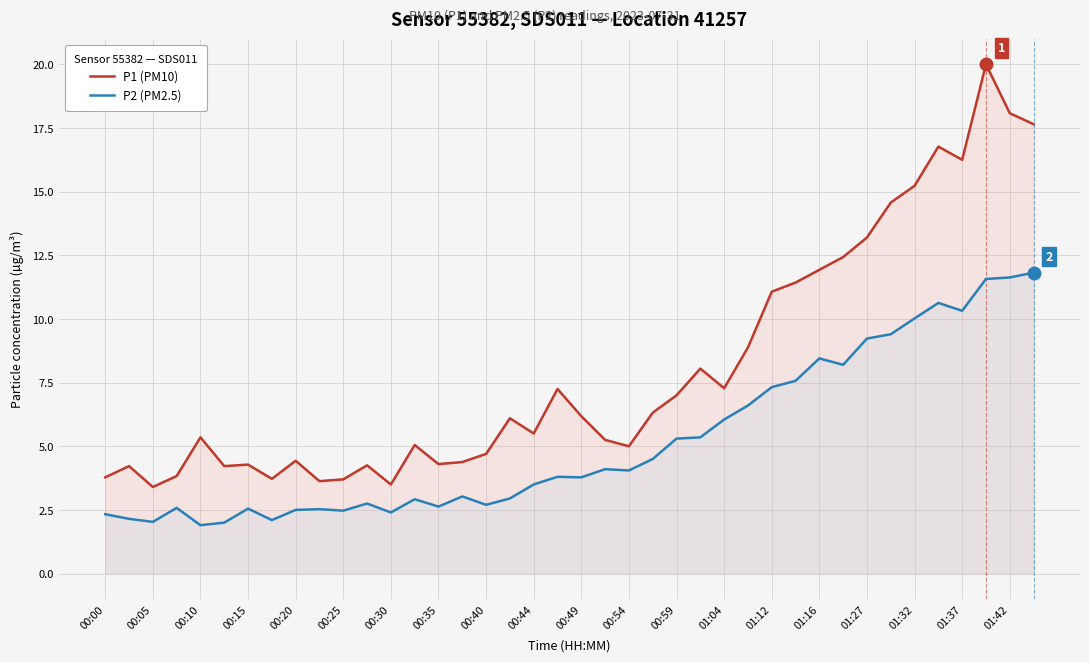

What is the total value across all series at 01:27?

22.4